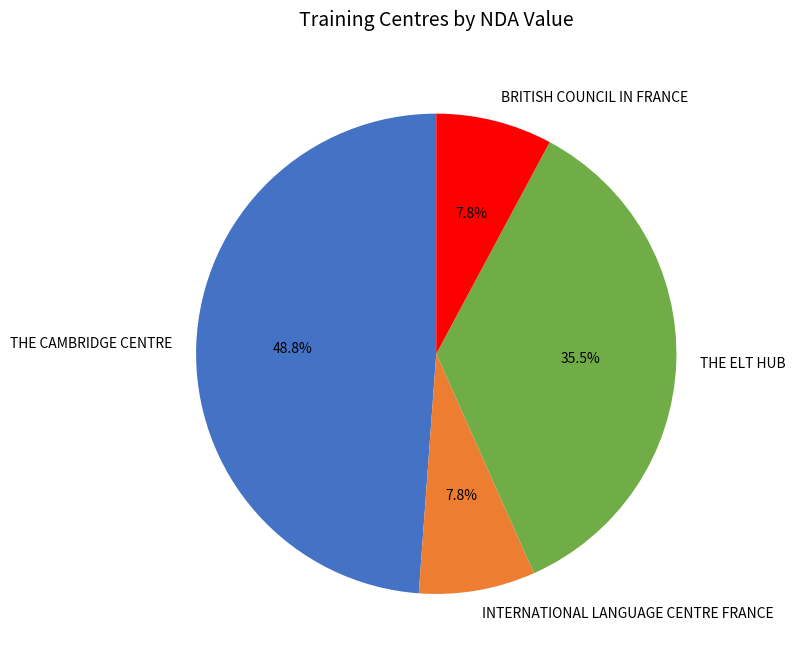

Does THE CAMBRIDGE CENTRE represent more than half of the total?

No